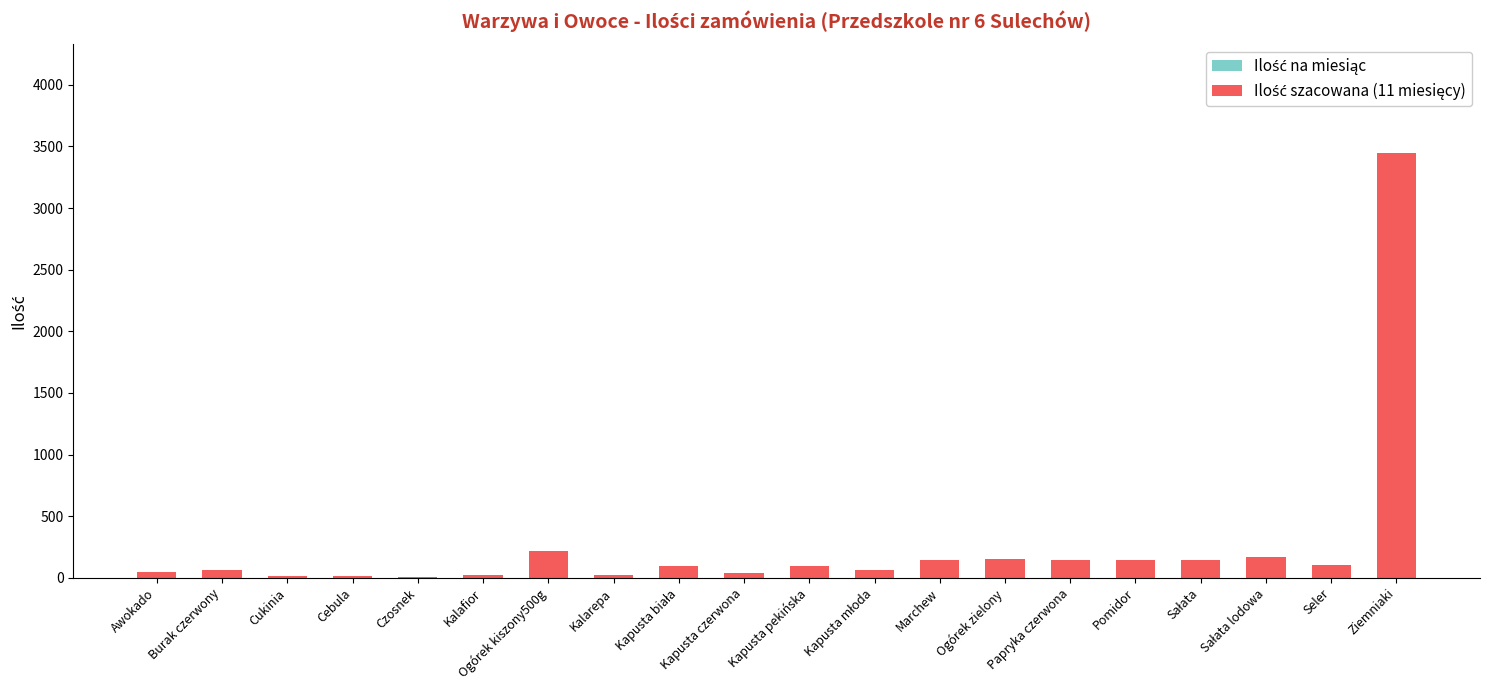

What position from the right is Kapusta czerwona?

11